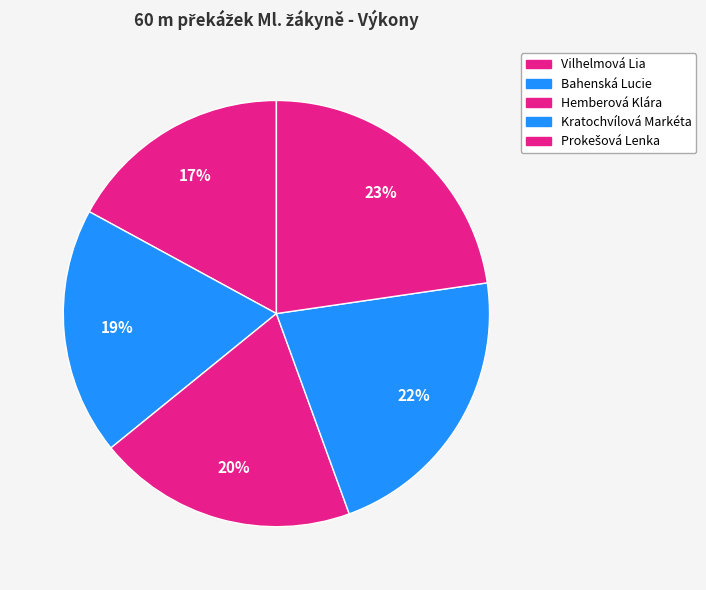

What percentage is the Kratochvílová Markéta slice, to the nearest percent?

22%